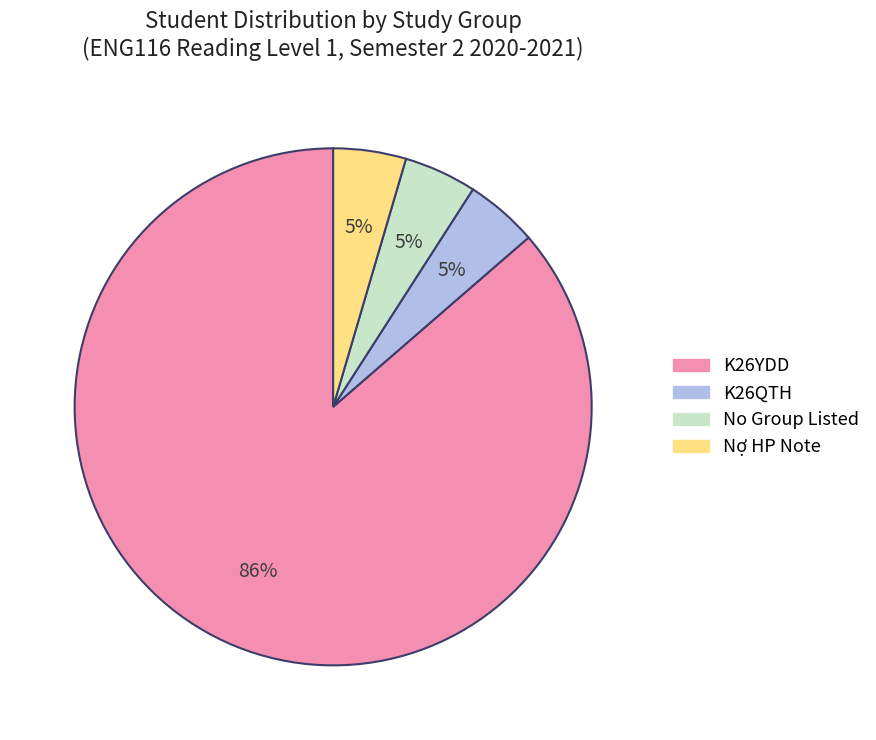

To the nearest percent, what is the average slice percentage?

25%